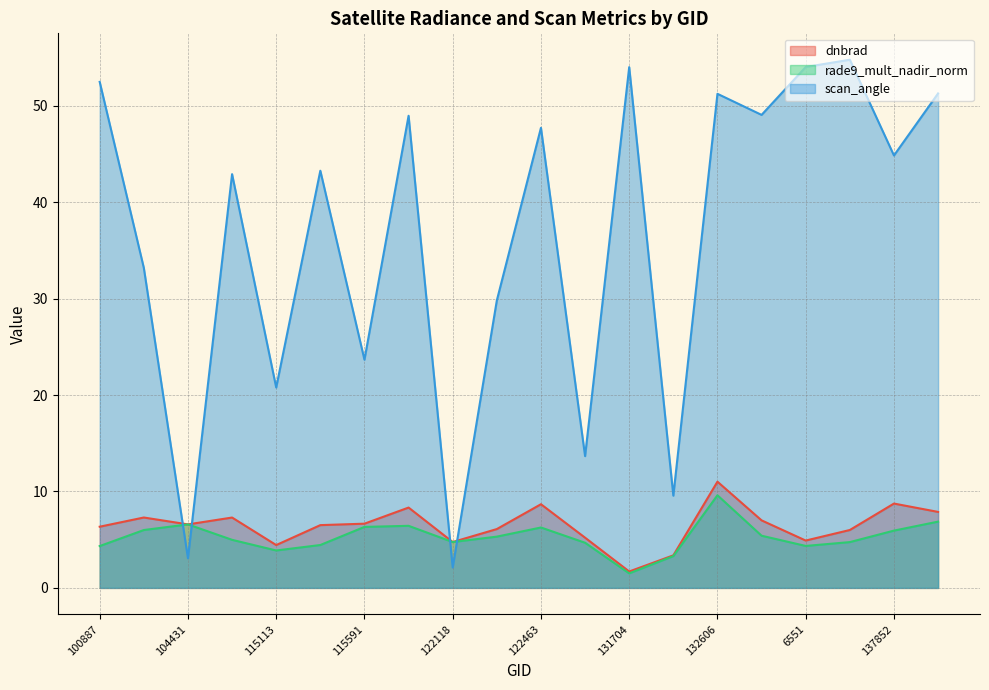

What is the label of the 10th point from the right?

122463